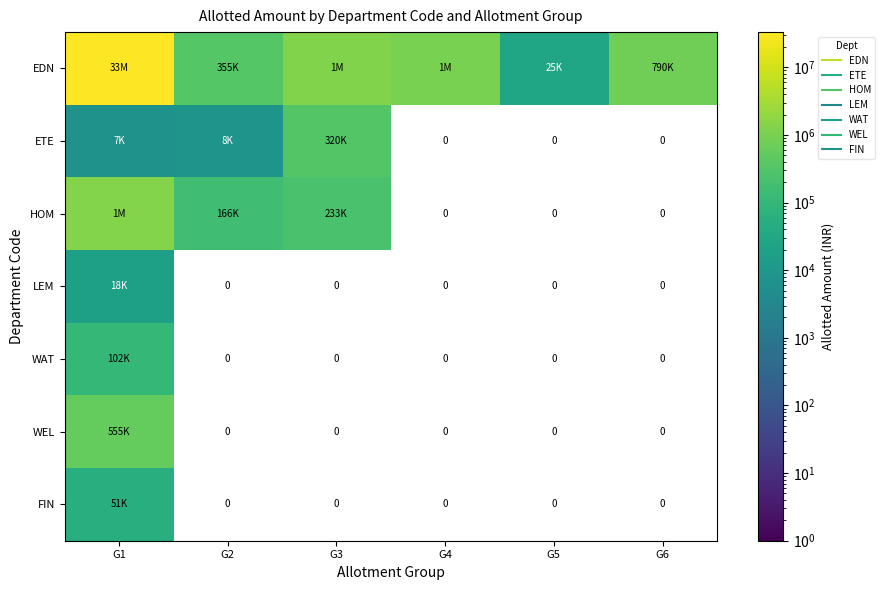

What is the difference between the maximum and second lowest values in the WAT series?

102000